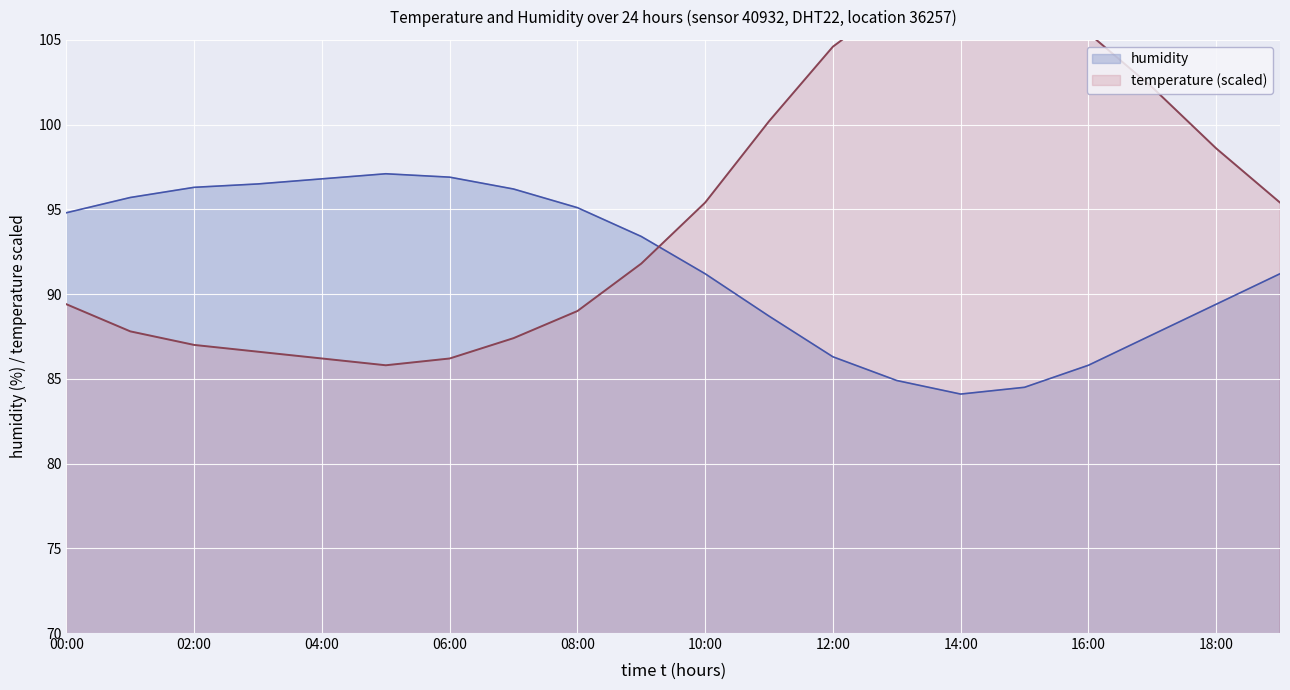

At which category does temperature reach its first local valley?

05:00